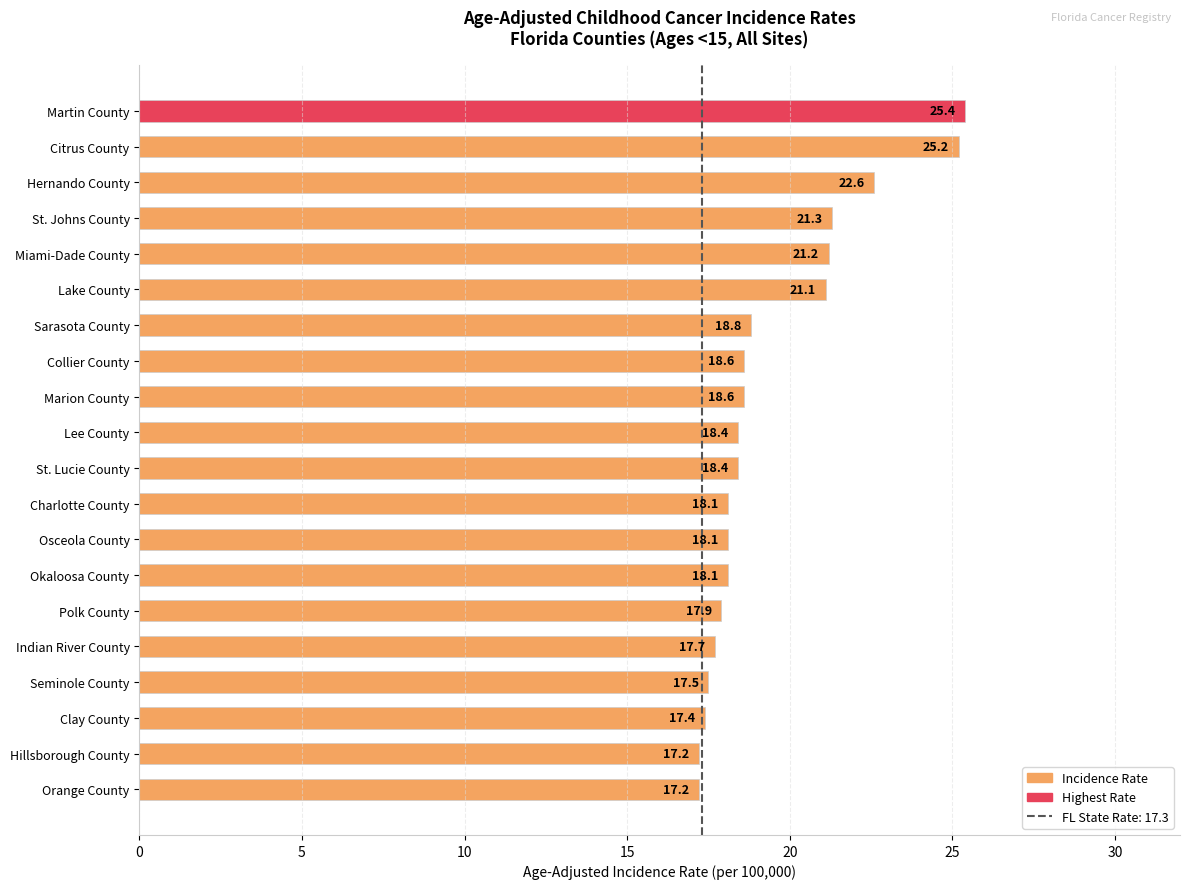

What is the greatest value displayed?

25.4